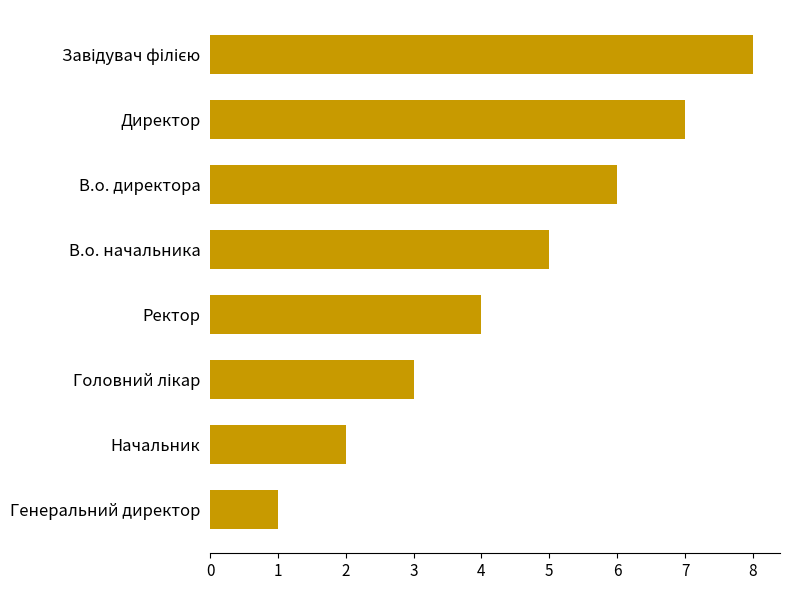

True or false: the data shows 3 at В.о. начальника.

False